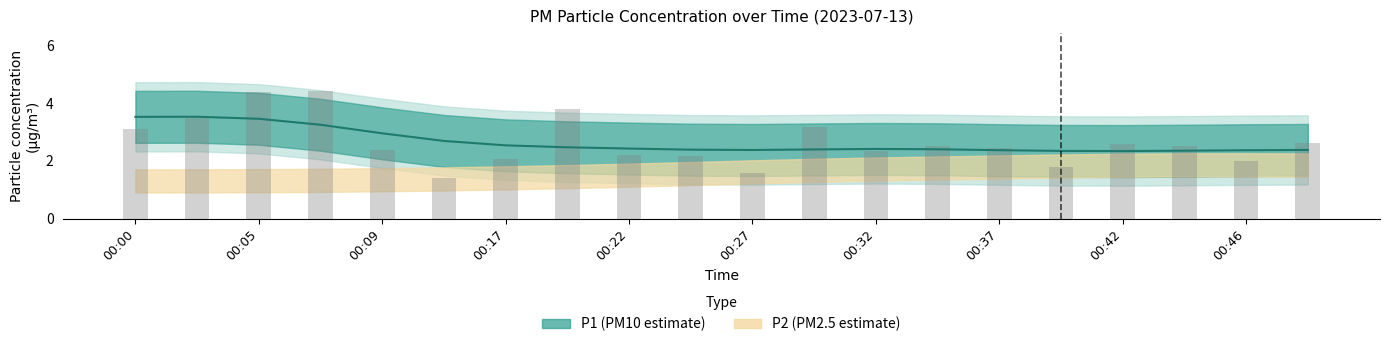

Reading left to right, extract all data points from this chart.

3.1	3.5	4.4	4.4	2.4	1.4	2.0	3.8	2.2	2.1	1.6	3.2	2.4	2.5	2.5	1.8	2.6	2.5	2.0	2.6